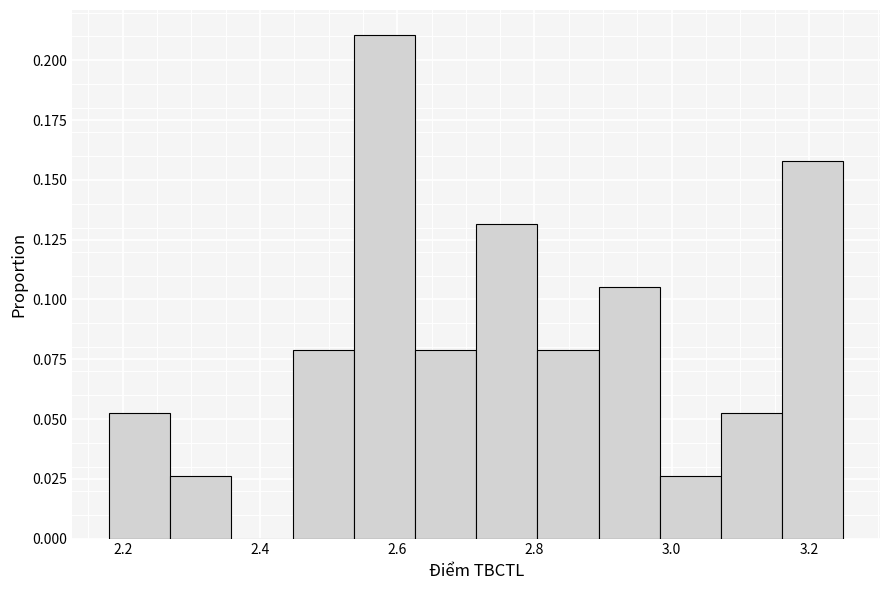

What is the height of the bar covering 2.90 to 2.98 on the x-axis? Neither the bar edges nor the heights are printed on the chart, so give them approximately, as read against the axes.

0.105